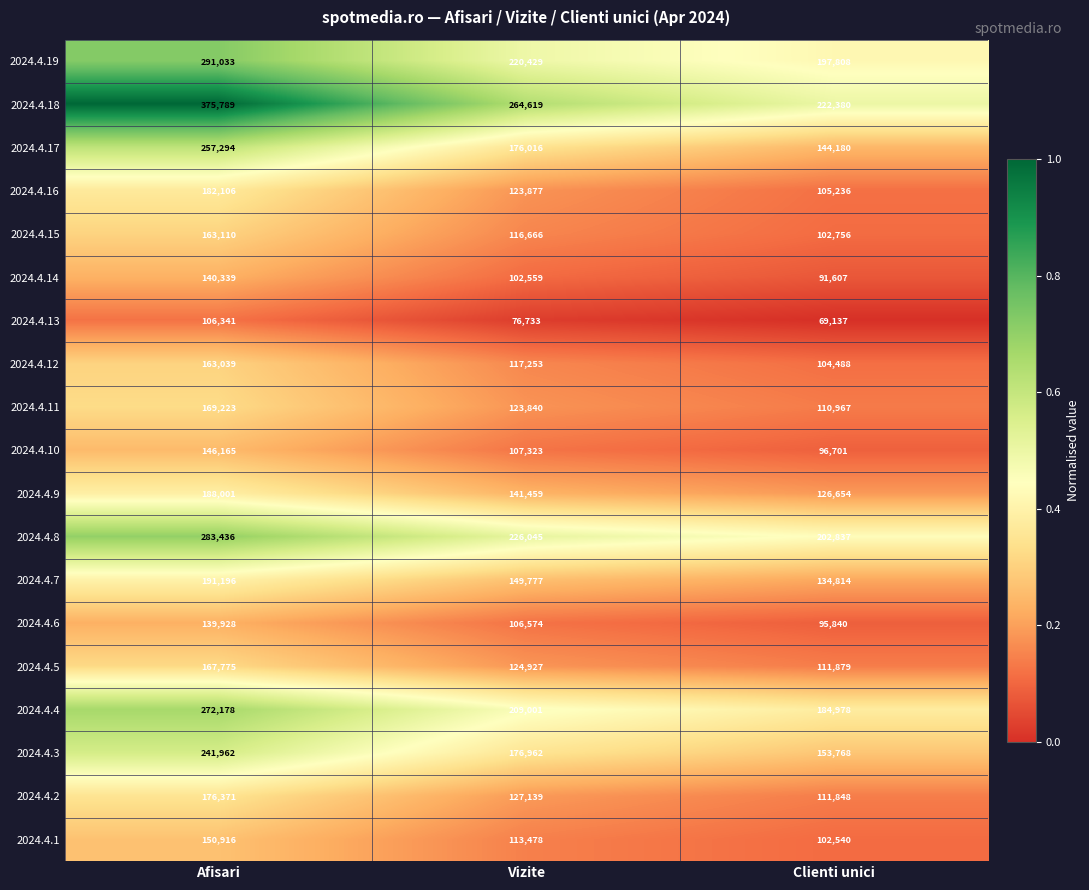

What is the total value across all series at Afisari?

3806202